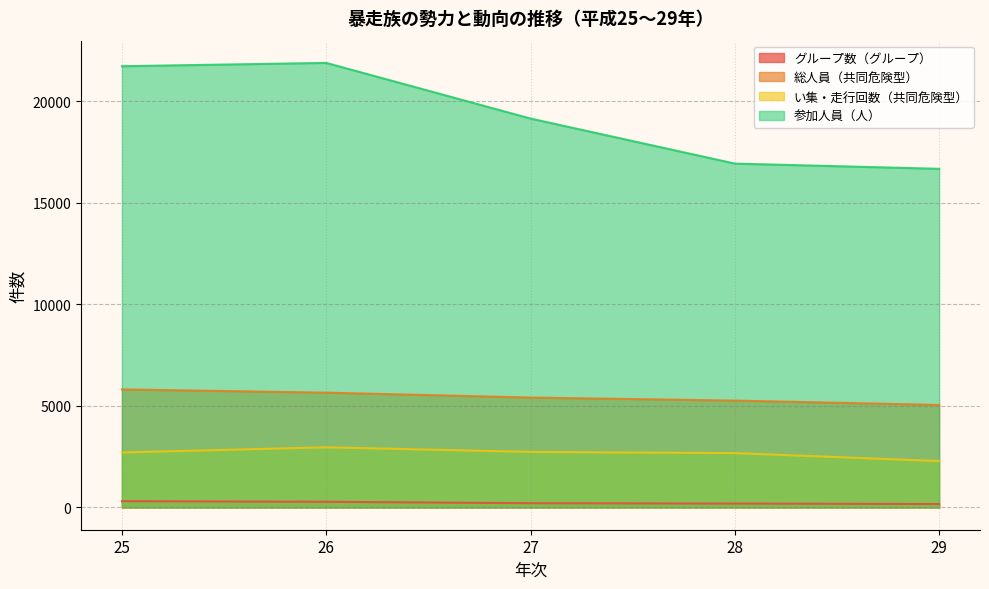

Is it true that 参加人員（人） equals 36016 at 25?

False